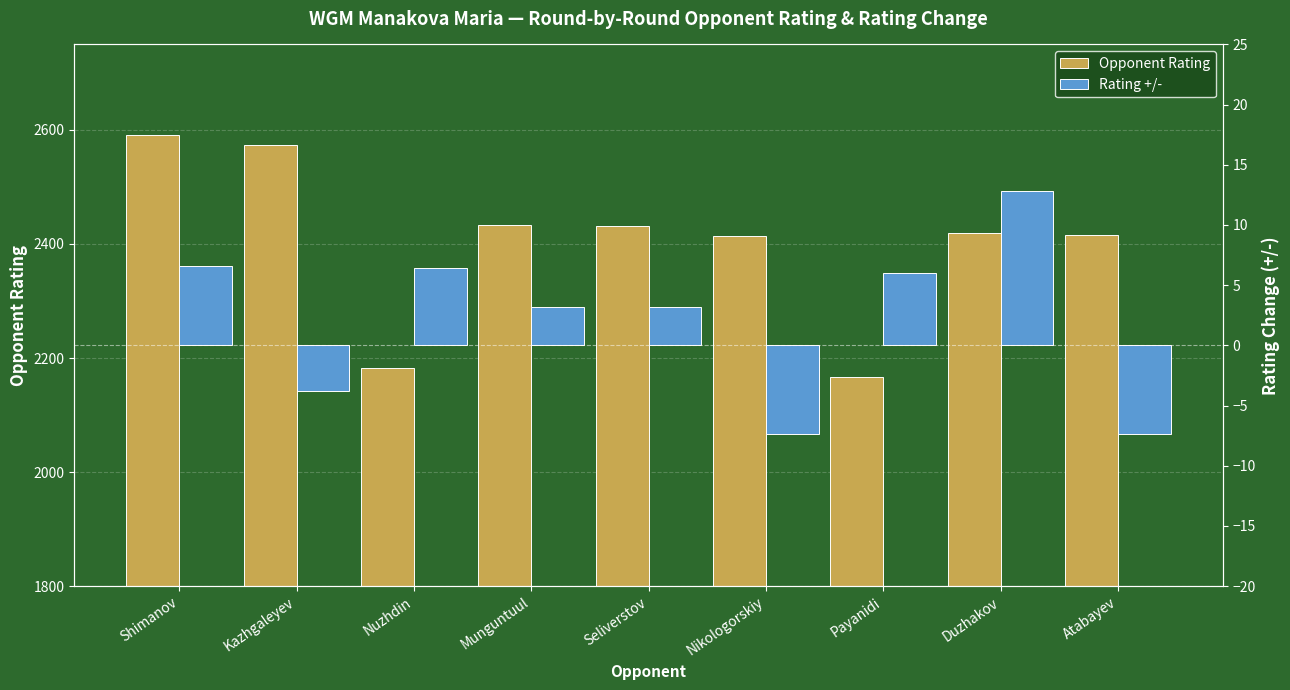

How many values in the Opponent Rating series exceed 2420?

4